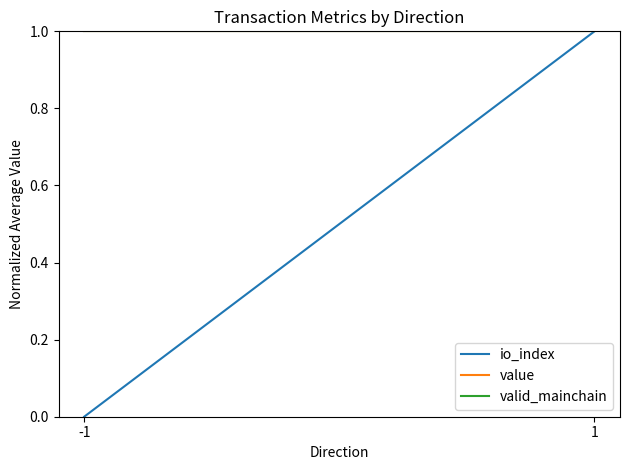

Reading right to left, list all the values displayed in this chart.

io_index: 1=1	-1=0
value: 1=1	-1=1
valid_mainchain: 1=1	-1=1